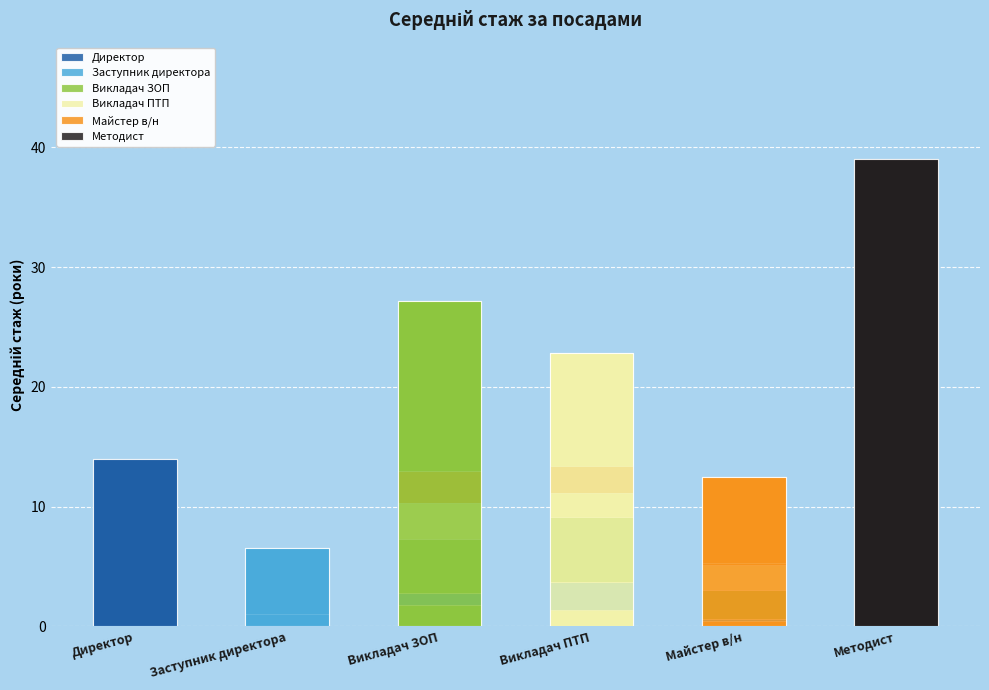

What is the label of the 3rd bar from the right?

Викладач ПТП